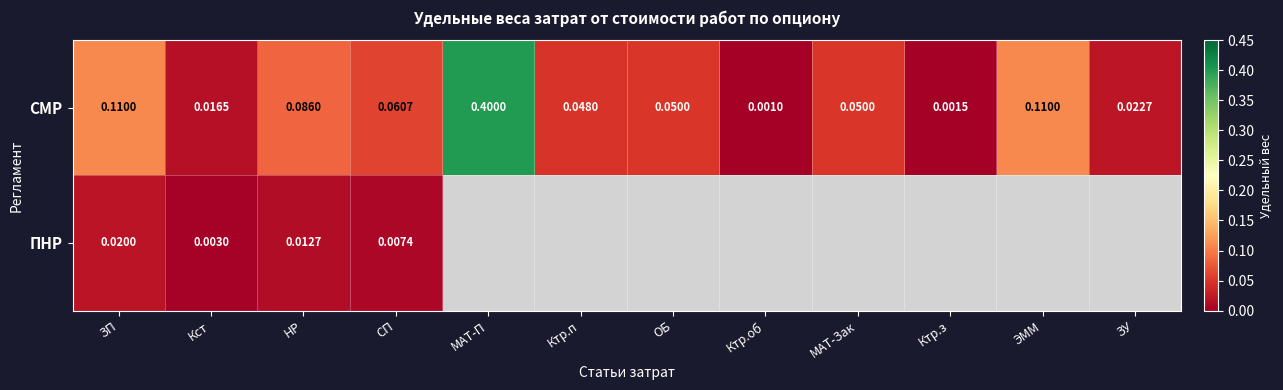

At ЗП, list the series in order from largest to smallest.

СМР, ПНР